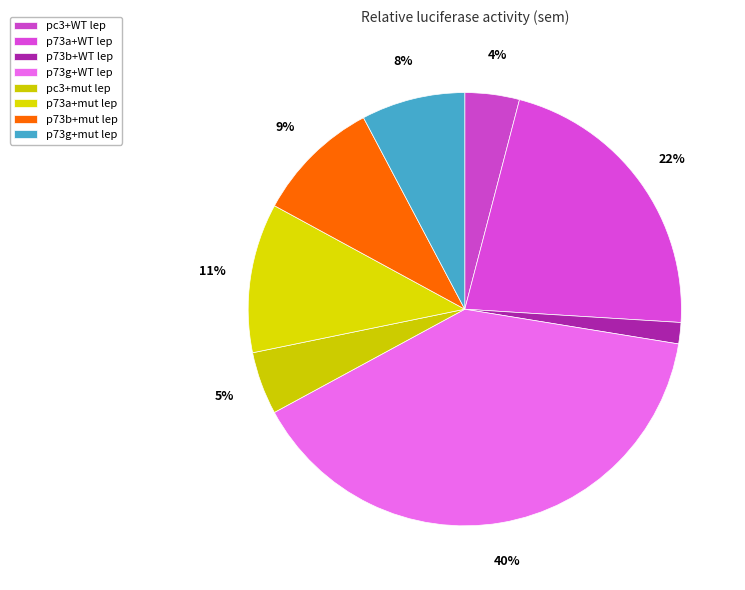

How many slices are in this pie chart?

8